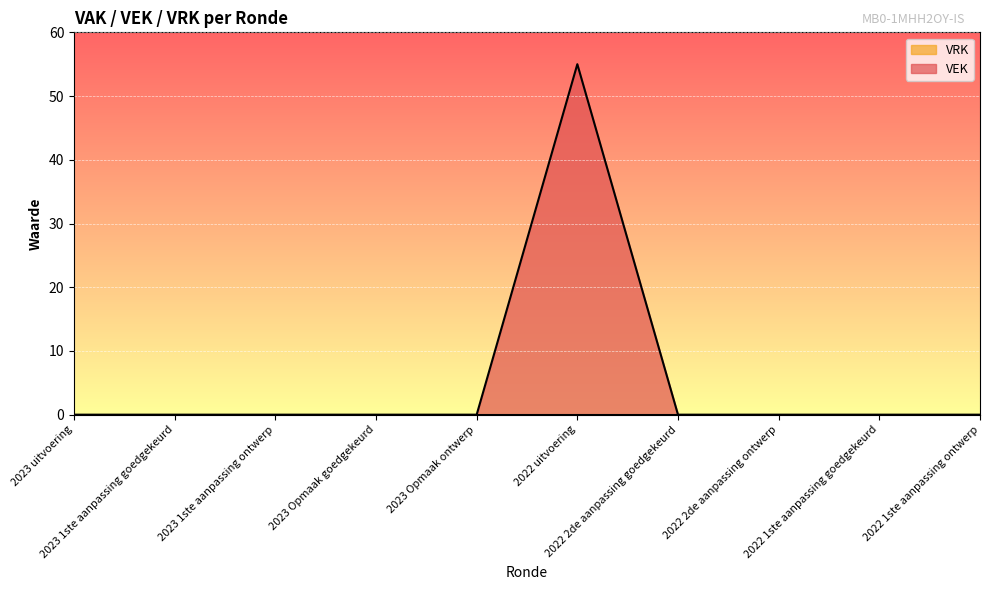

List the labels in order of value, smallest first.

2023 uitvoering, 2023 1ste aanpassing goedgekeurd, 2023 1ste aanpassing ontwerp, 2023 Opmaak goedgekeurd, 2023 Opmaak ontwerp, 2022 2de aanpassing goedgekeurd, 2022 2de aanpassing ontwerp, 2022 1ste aanpassing goedgekeurd, 2022 1ste aanpassing ontwerp, 2022 uitvoering